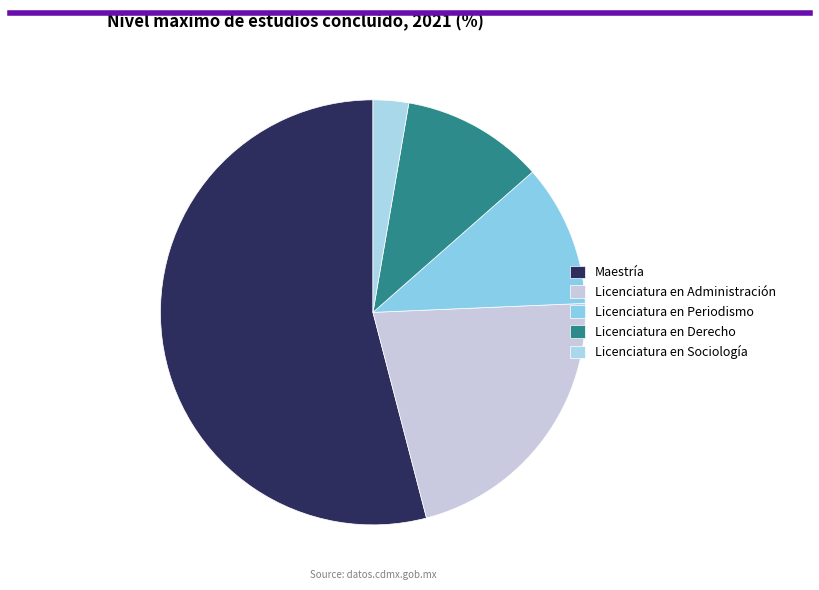

How many segments does this pie chart have?

5